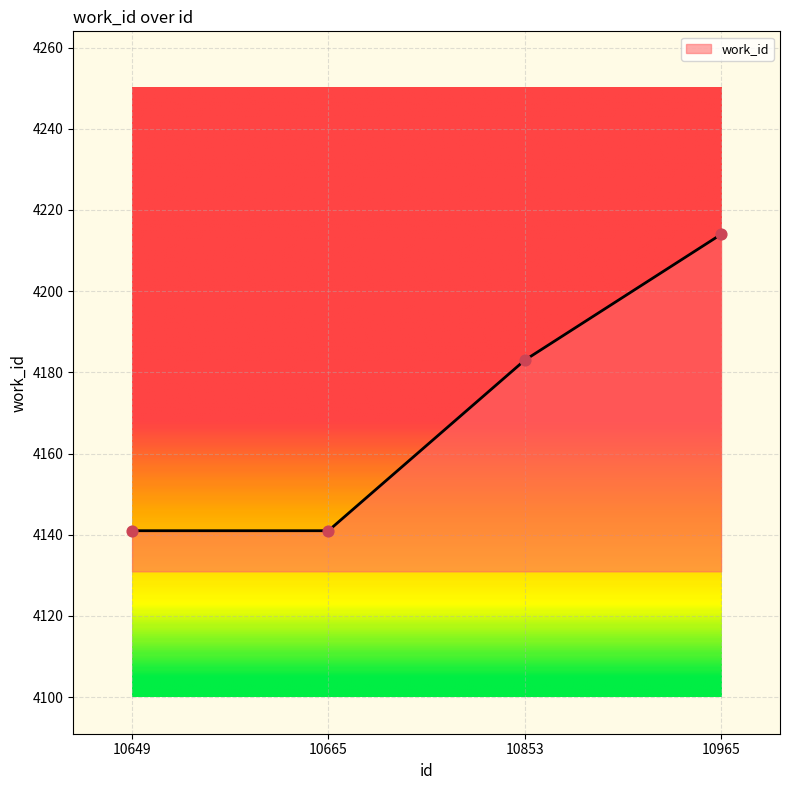

What is the change in value from 10649 to 10853?

+42